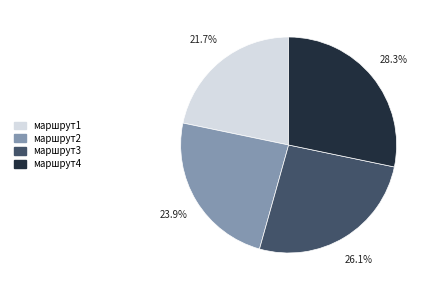

The маршрут3 slice represents 14% of the pie. True or false?

False